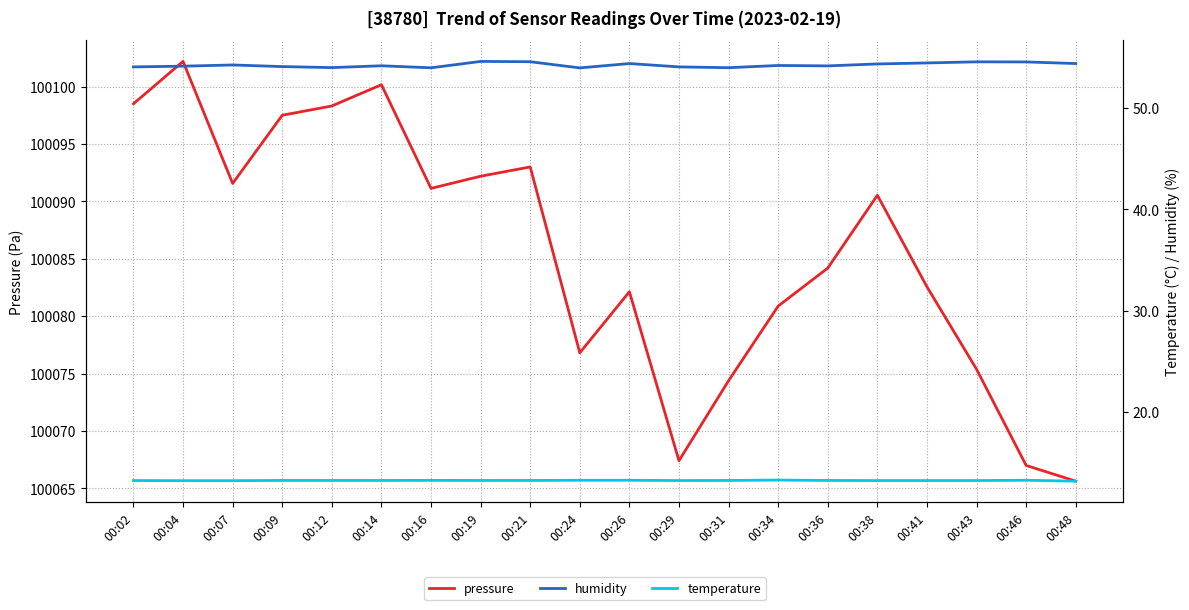

Rank the categories by pressure value from lowest to highest.

00:48, 00:46, 00:29, 00:31, 00:43, 00:24, 00:34, 00:26, 00:41, 00:36, 00:38, 00:16, 00:07, 00:19, 00:21, 00:09, 00:12, 00:02, 00:14, 00:04